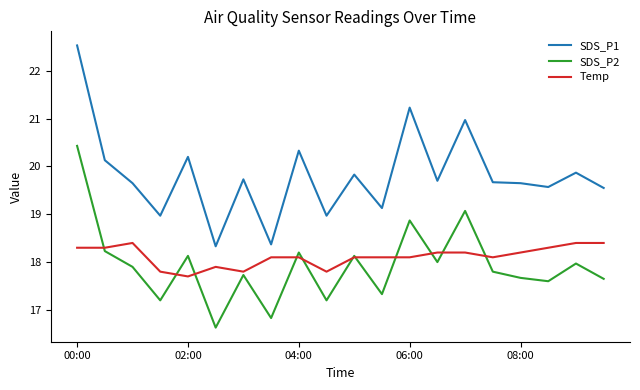

Which series has the widest spread of values?

SDS_P1